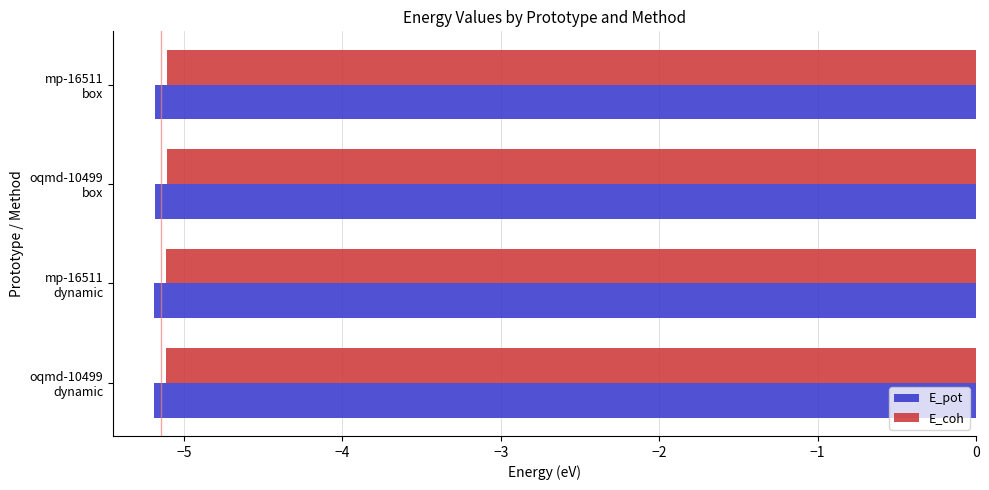

What is the minimum value for E_pot?

-5.2